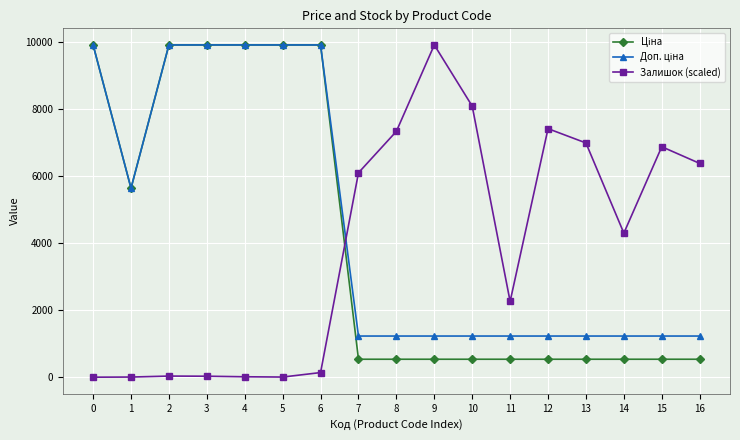

How many values in the Залишок (scaled) series exceed 4296?

9